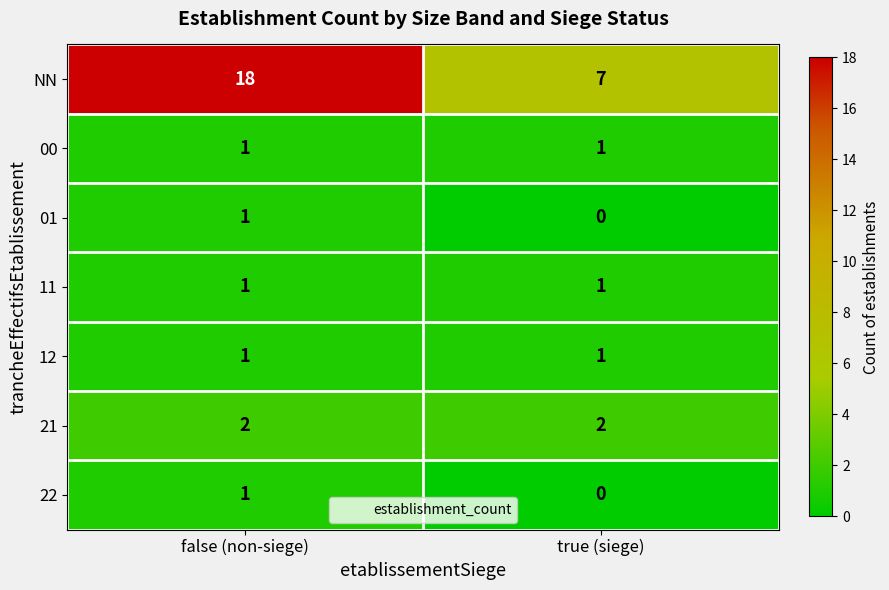

Which category has the highest value across all series?

false (non-siege)